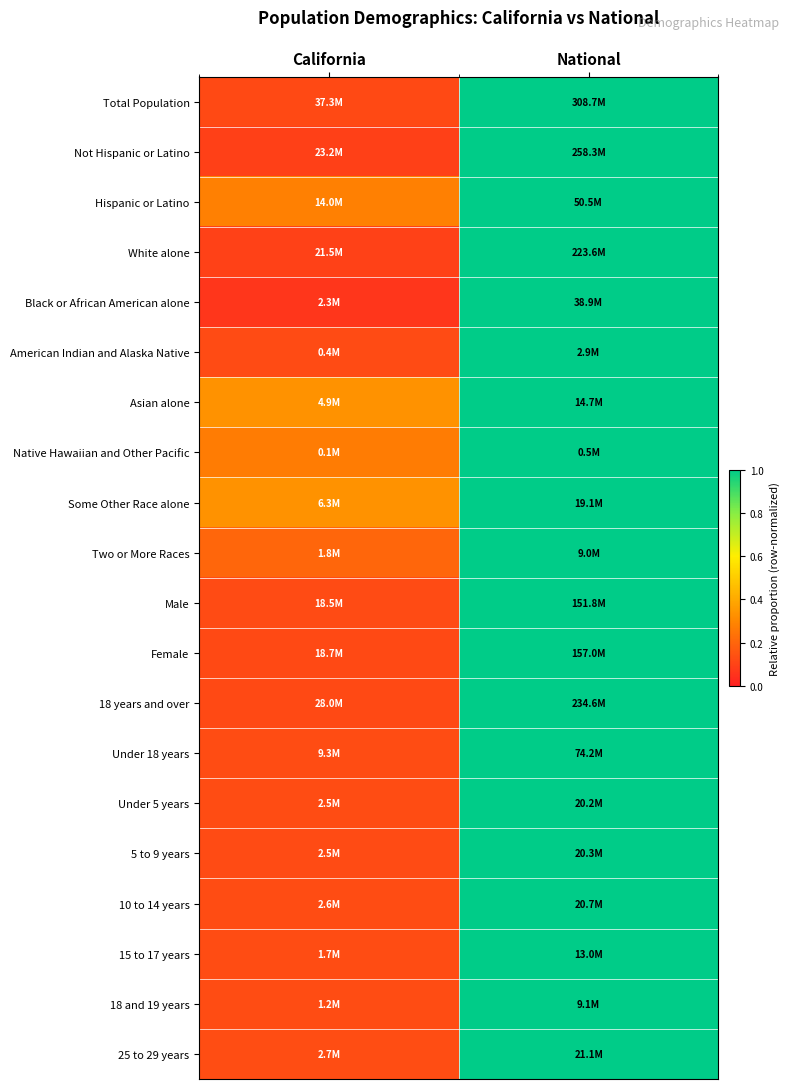

Rank the series at California from highest to lowest value.

Asian alone, Some Other Race alone, Hispanic or Latino, Native Hawaiian and Other Pacific, Two or More Races, 25 to 29 years, 15 to 17 years, 18 and 19 years, Under 5 years, 10 to 14 years, Under 18 years, American Indian and Alaska Native, 5 to 9 years, Male, Total Population, Female, 18 years and over, White alone, Not Hispanic or Latino, Black or African American alone